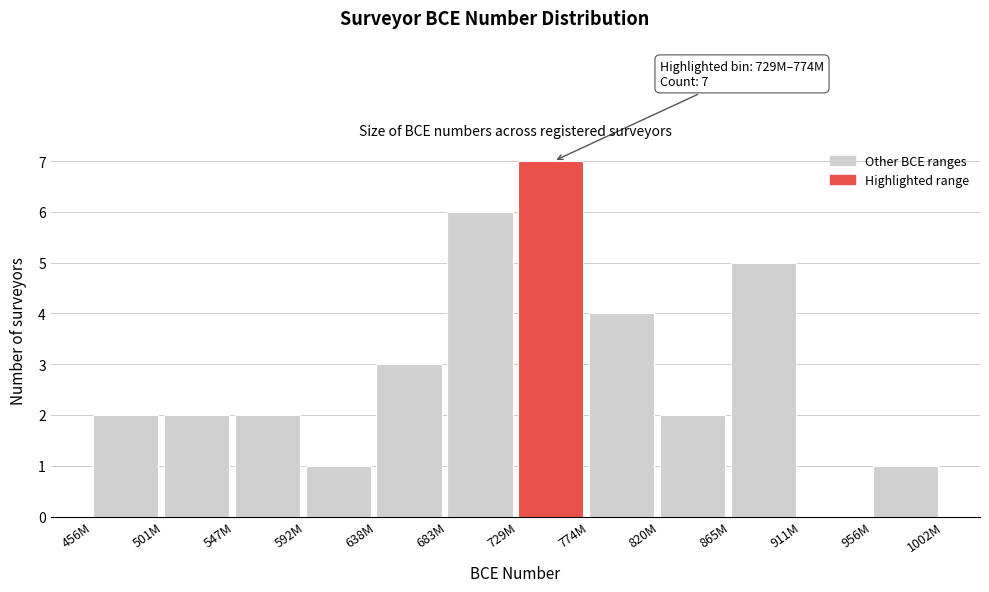

Reading left to right, extract all data points from this chart.

456M=2	501M=2	547M=2	592M=1	638M=3	683M=6	729M=7	774M=4	820M=2	865M=5	911M=0	956M=1